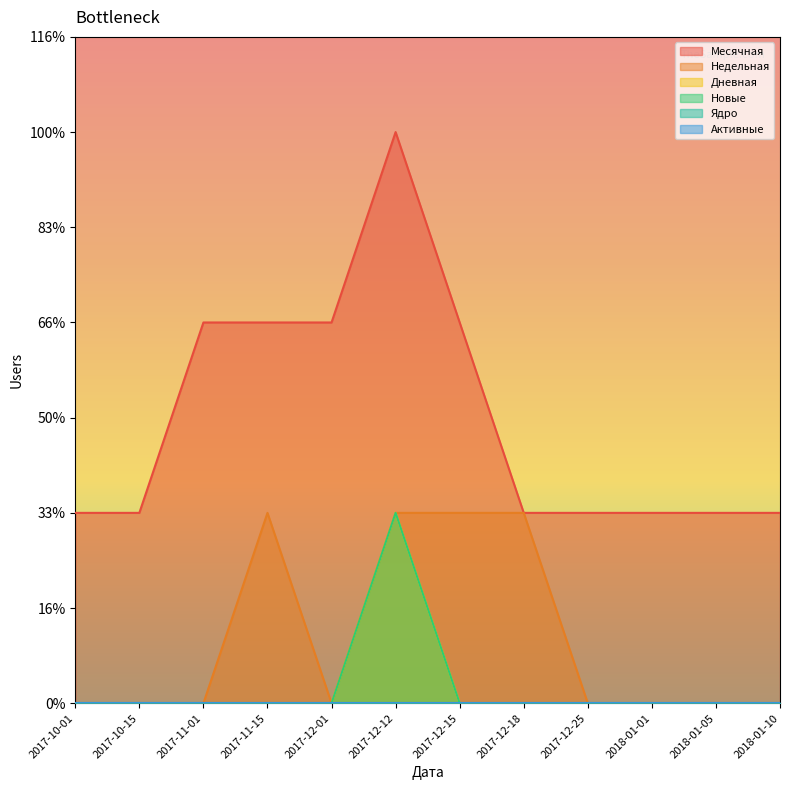

List the labels in order of Дневная value, largest first.

2017-12-12, 2017-10-01, 2017-10-15, 2017-11-01, 2017-11-15, 2017-12-01, 2017-12-15, 2017-12-18, 2017-12-25, 2018-01-01, 2018-01-05, 2018-01-10